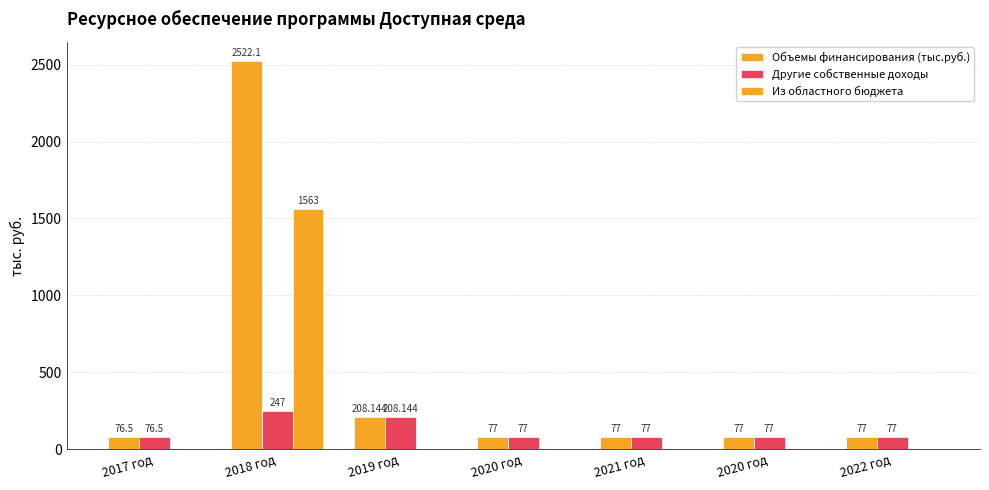

How many groups of bars are there?

7